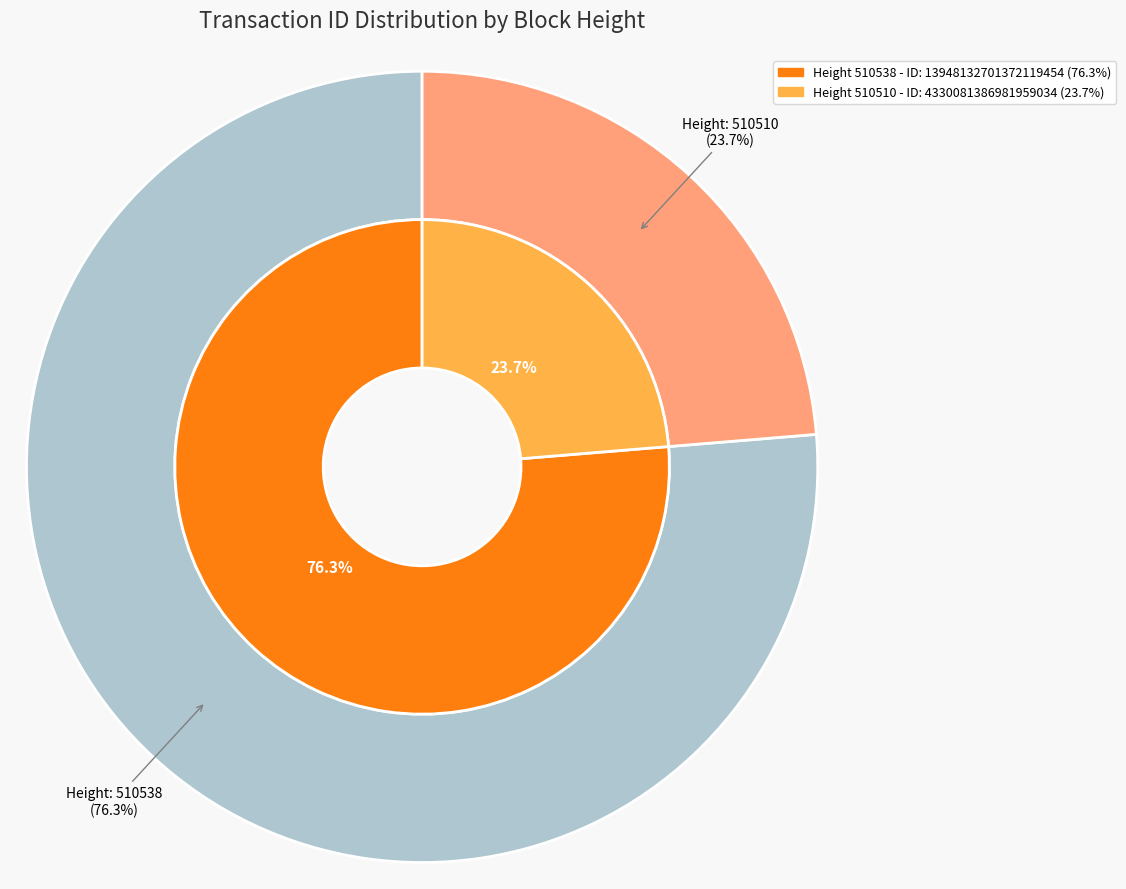

Combined, what portion of the pie is 510538 and 510510?

100.0%